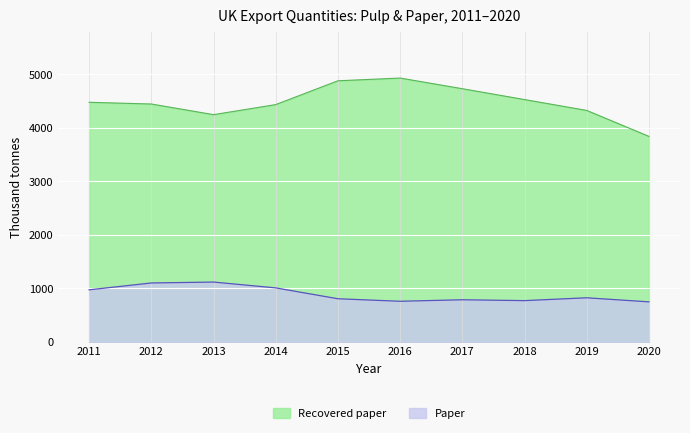

Where is the first local maximum for Recovered paper?

2016